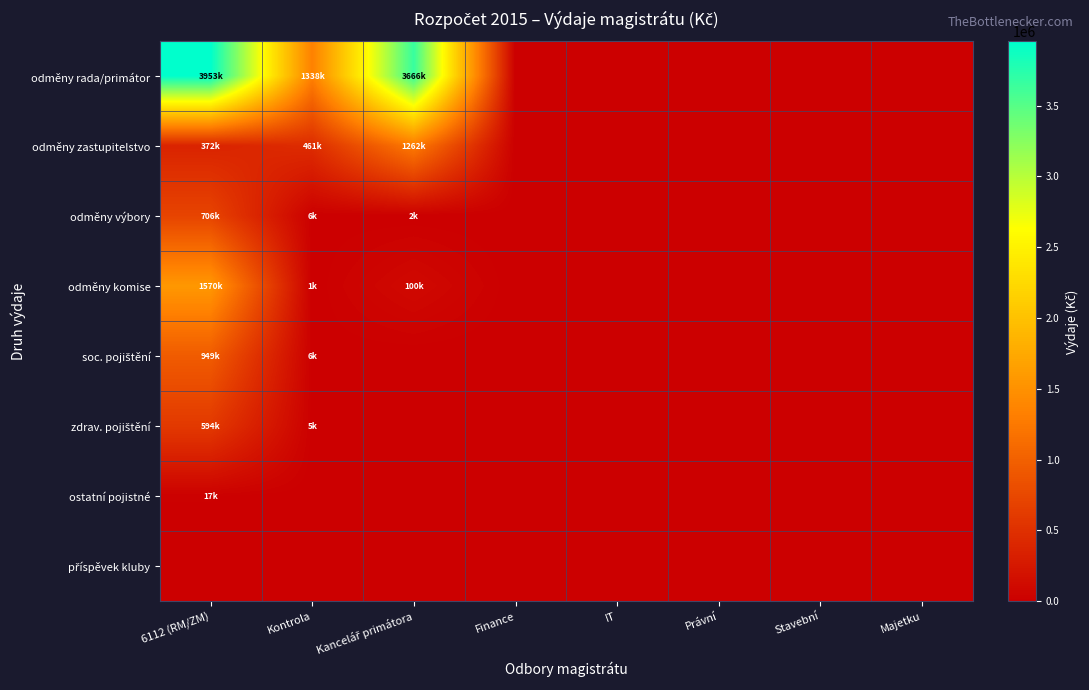

What is the greatest value displayed?

3953000